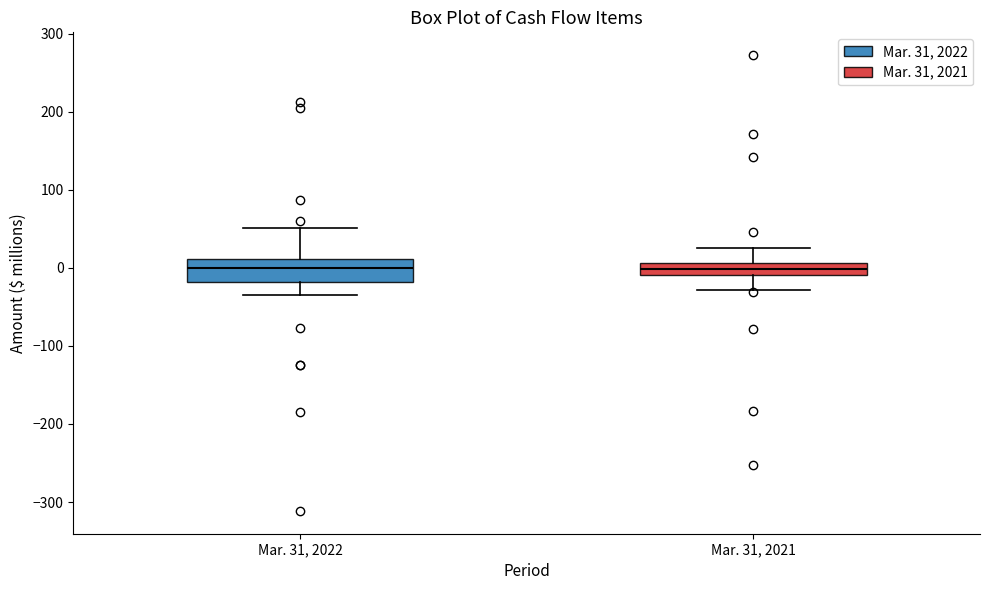

Where is the upper edge of the box for Mar. 31, 2021 on the y-axis? The values are not printed on the chart, so give them approximately, as read against the axis.

10